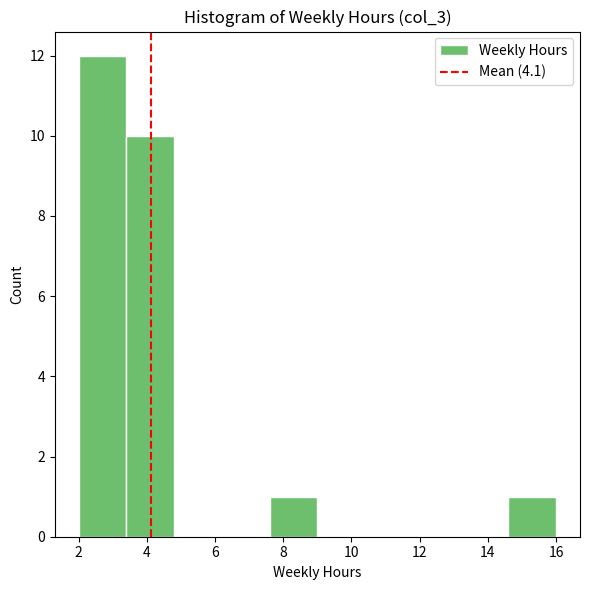

What is the height of the bar covering 2.0 to 3.4 on the x-axis? The values are not printed on the chart, so give them approximately, as read against the axis.

12